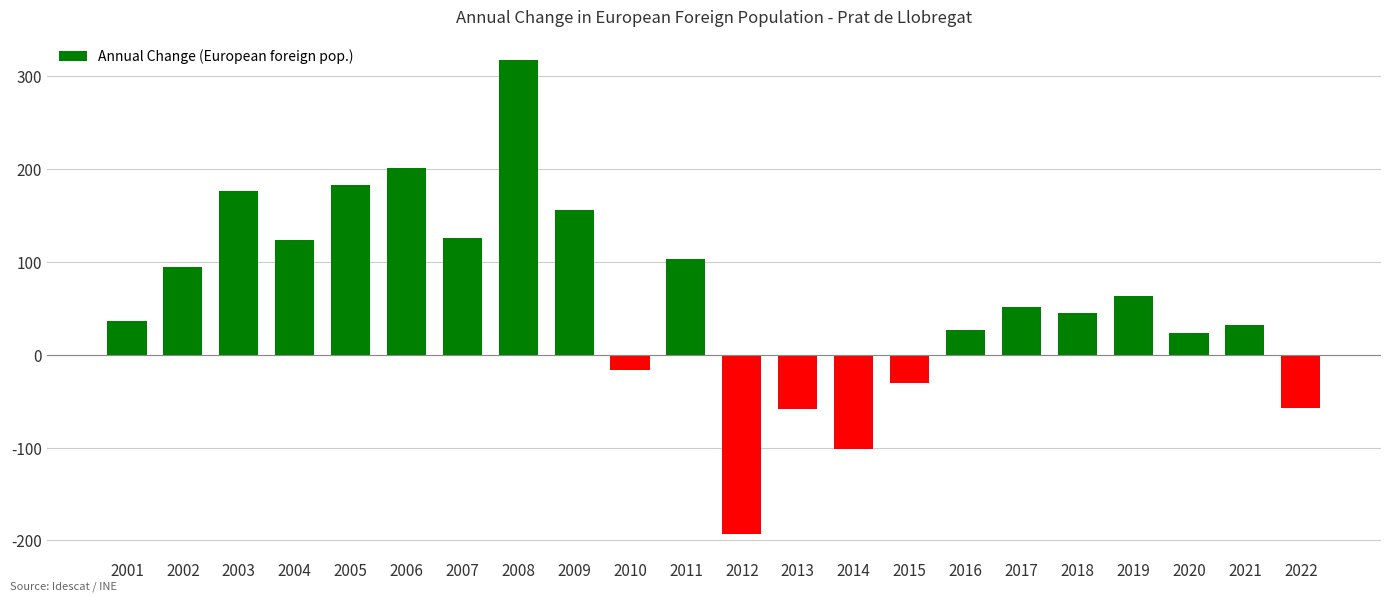

What is the smallest value displayed?

-193